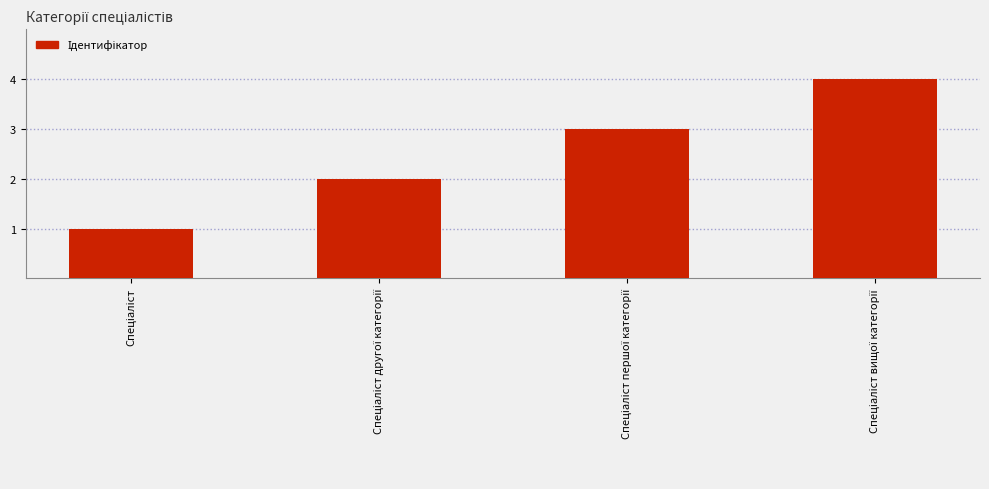

What is the difference between the maximum and minimum values?

3